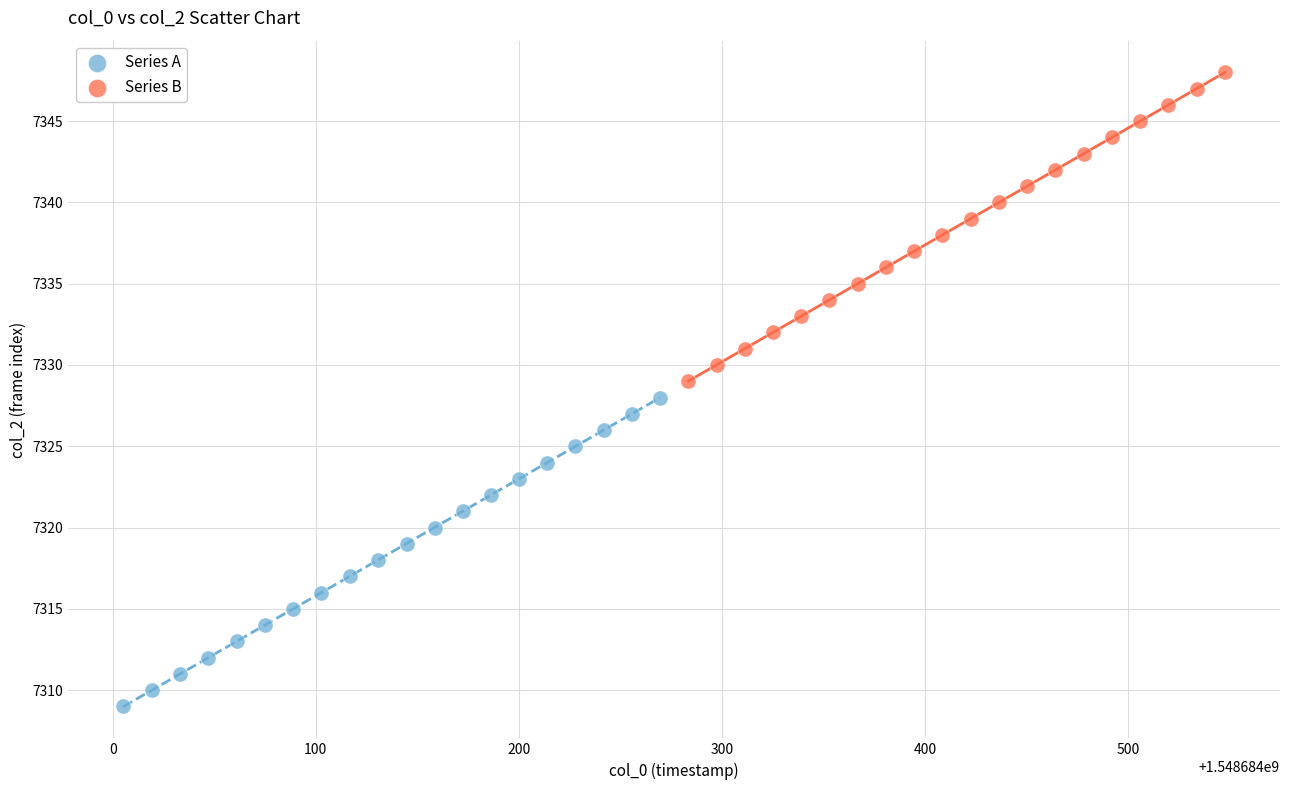

What are all the series names shown in the legend?

Series A, Series B